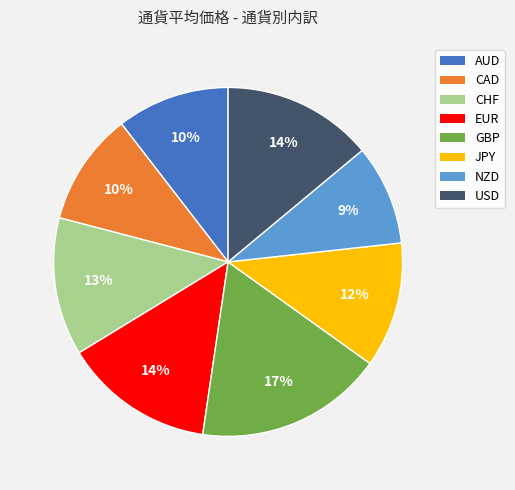

To the nearest percent, what percentage of the pie is EUR?

14%